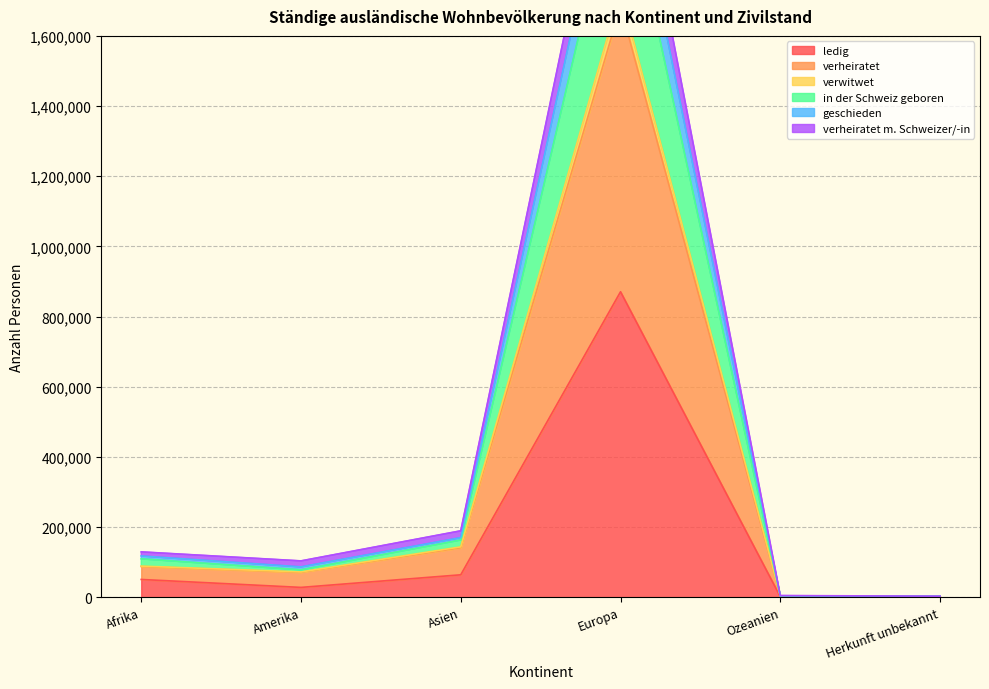

Reading right to left, what are all the values shown in this chart?

ledig: Herkunft unbekannt=1329	Ozeanien=1239	Europa=870608	Asien=63750	Amerika=27783	Afrika=50433
verheiratet: Herkunft unbekannt=2112	Ozeanien=3328	Europa=1684293	Asien=141109	Amerika=70893	Afrika=87294
verwitwet: Herkunft unbekannt=2705	Ozeanien=3814	Europa=2251343	Asien=169628	Amerika=86306	Afrika=117467
in der Schweiz geboren: Herkunft unbekannt=2631	Ozeanien=3613	Europa=2109059	Asien=162917	Amerika=77875	Afrika=109234
geschieden: Herkunft unbekannt=2807	Ozeanien=4520	Europa=2367922	Asien=189137	Amerika=103404	Afrika=129099
verheiratet m. Schweizer/-in: Herkunft unbekannt=2145	Ozeanien=3359	Europa=1726021	Asien=143441	Amerika=71968	Afrika=88540